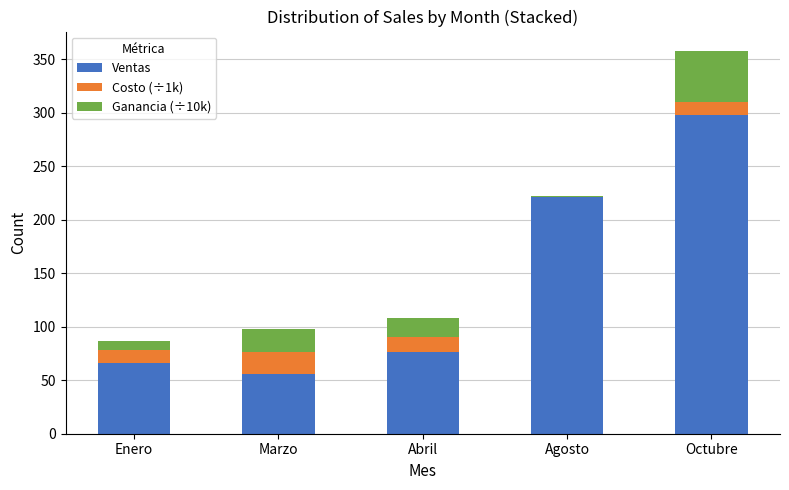

How many distinct data groups are displayed?

3